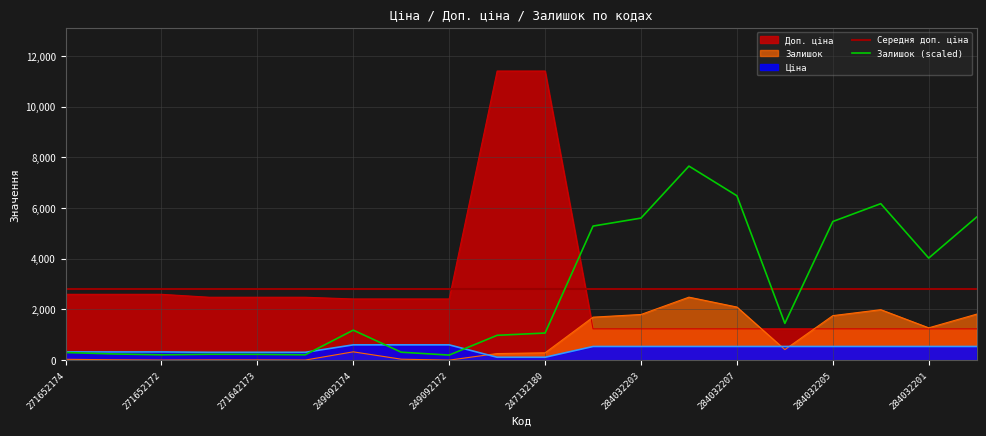

Read the Залишок (scaled) value at 284032203.

5606.0